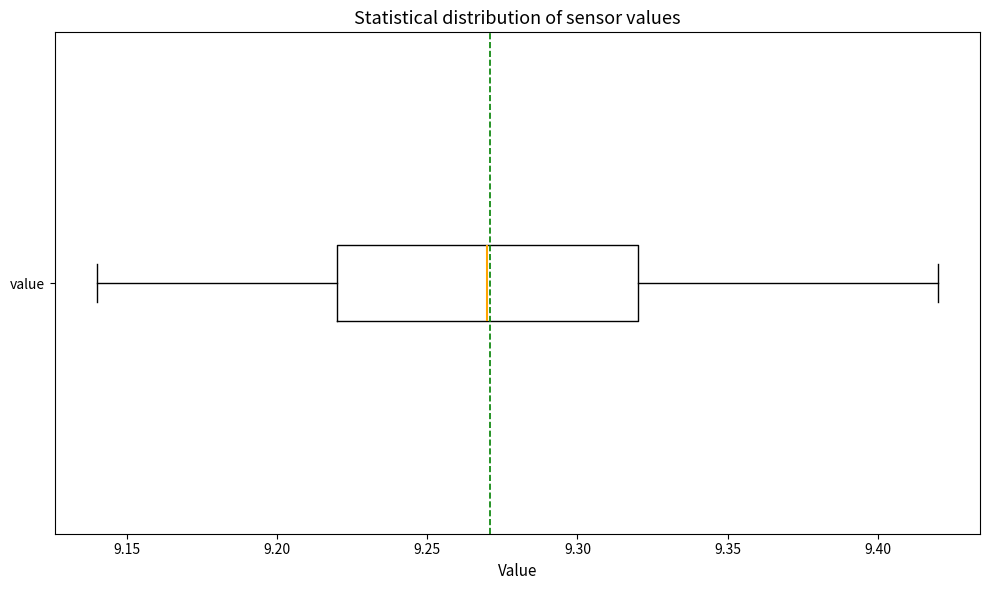

Where does the median line of the box for value sit on the x-axis? The values are not printed on the chart, so give them approximately, as read against the axis.

9.27